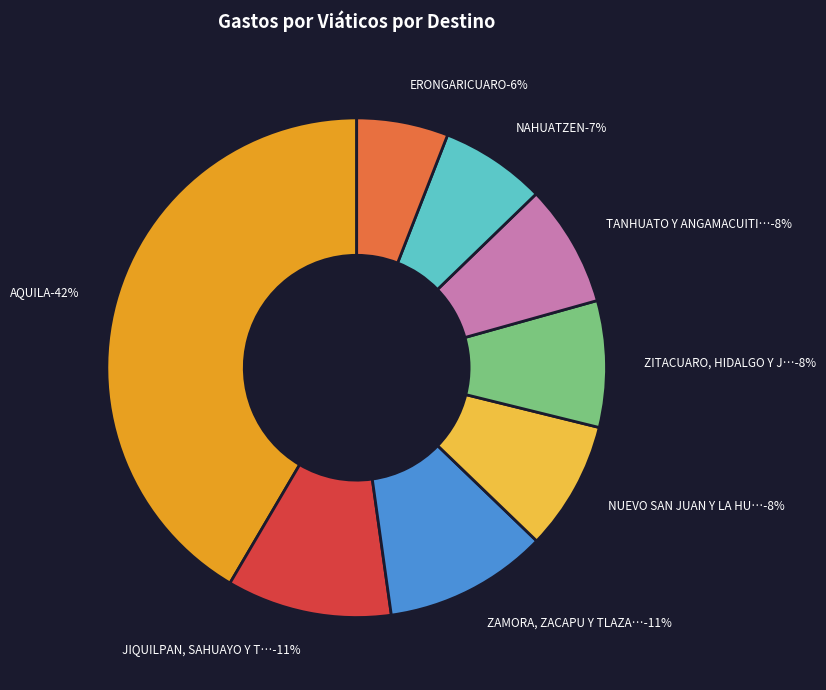

Which has a higher value, ZITACUARO, HIDALGO Y JUNGAPEO or ZAMORA, ZACAPU Y TLAZAZALCA?

ZAMORA, ZACAPU Y TLAZAZALCA